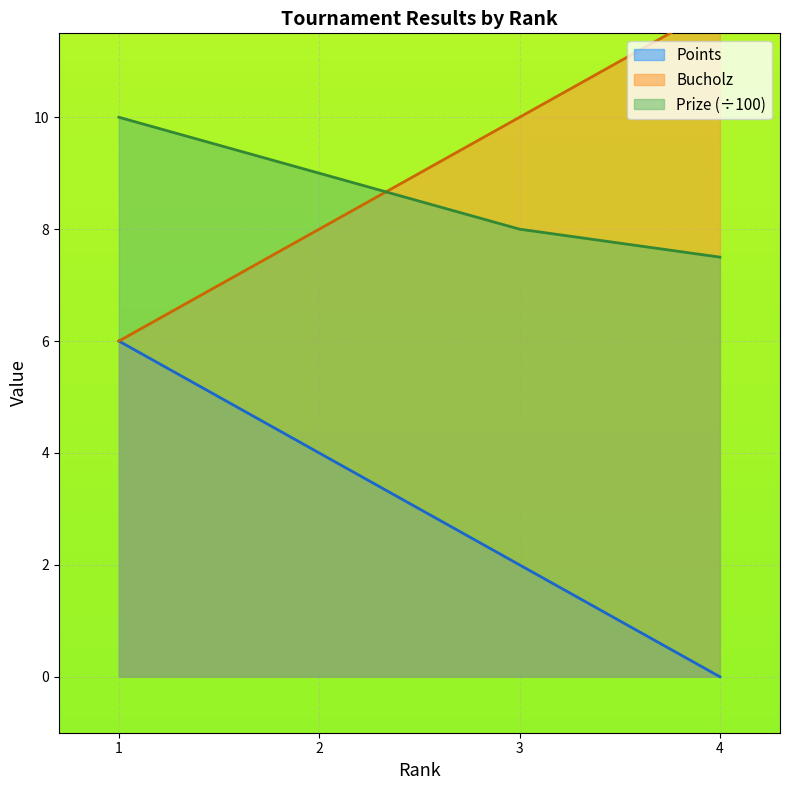

The Bucholz series shows 8.0 at 2. True or false?

True